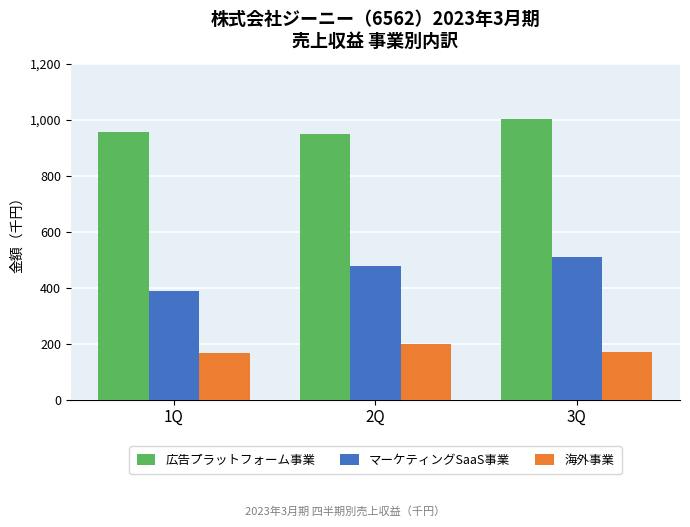

Read the 広告プラットフォーム事業 value at 3Q.

1001987